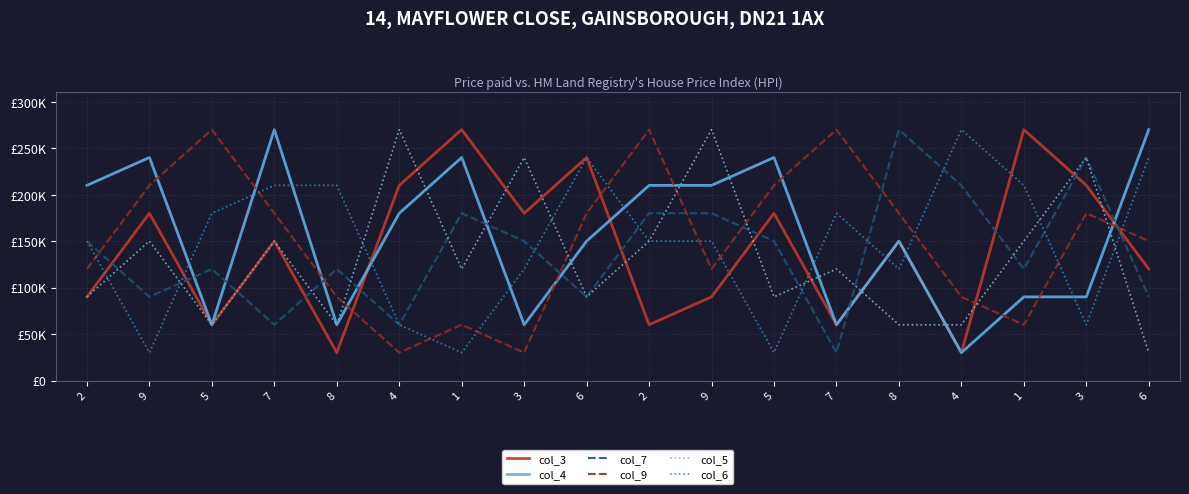

How many data points does each series have?

18